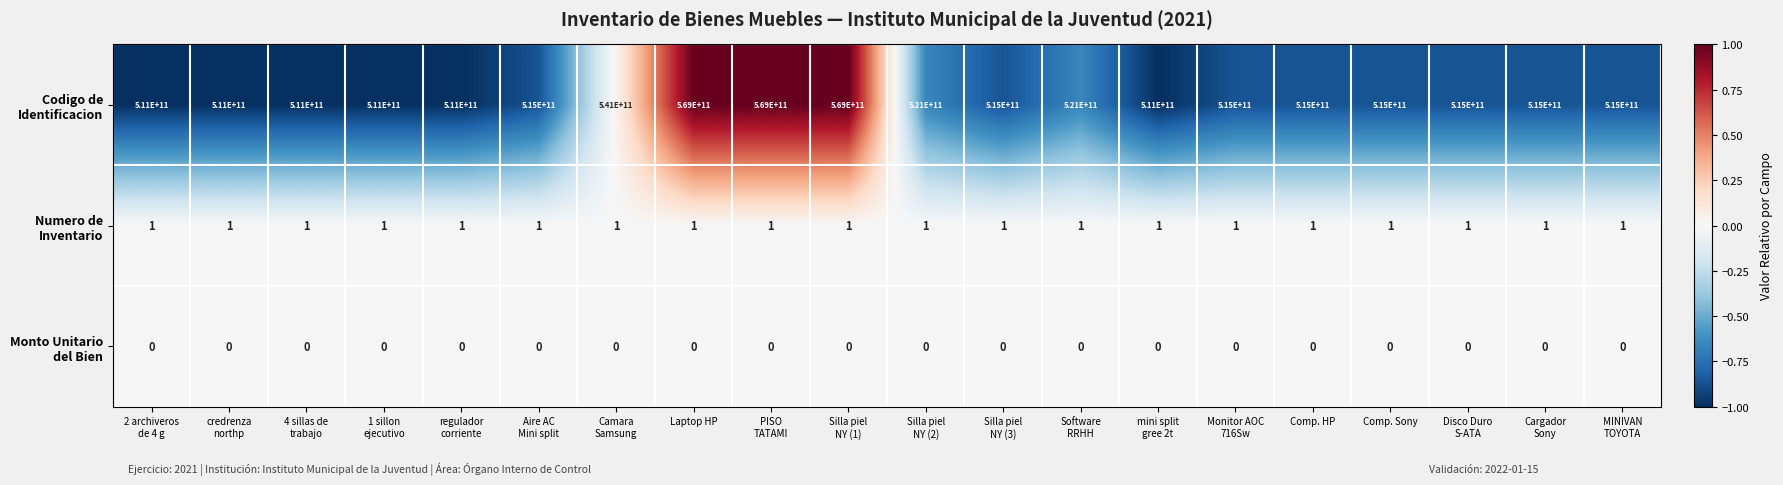

At how many categories does at least one series exceed 558991829081?

3